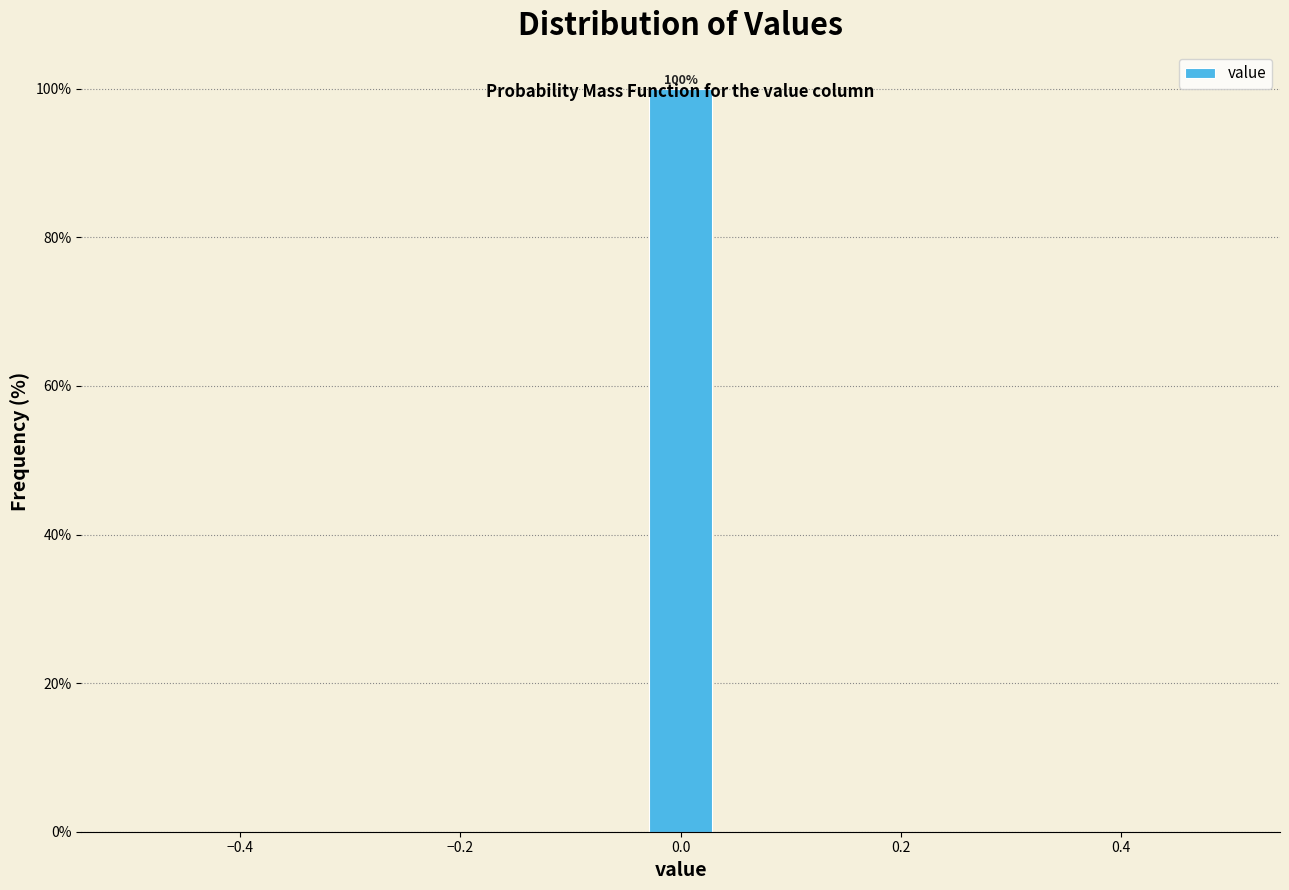

Read against the x-axis, roughly where is the centre of the tallest bar?

0.00